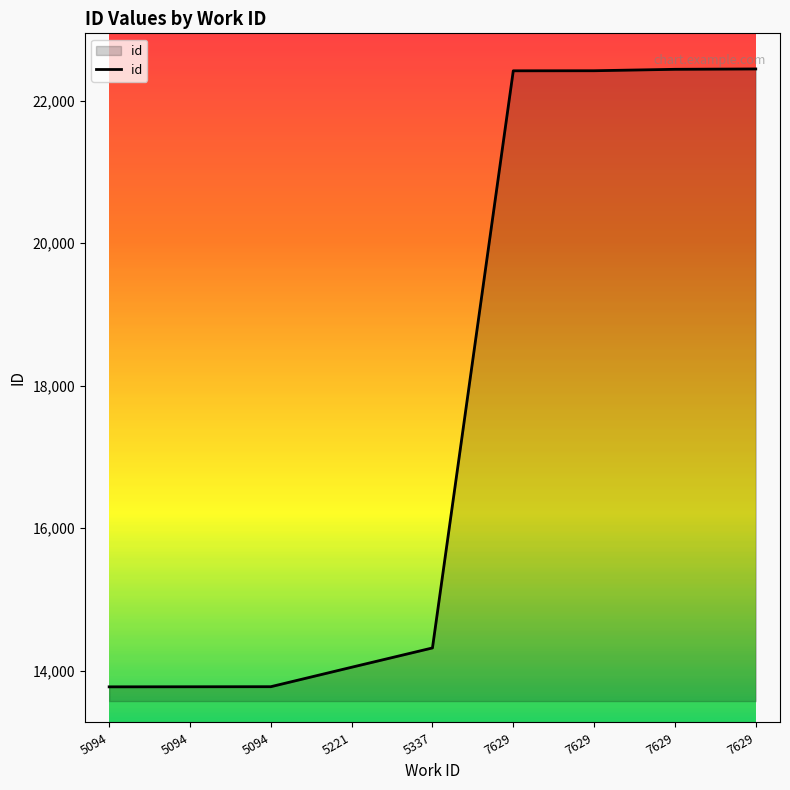

What is the change in value from 5337 to 7629?

+8122